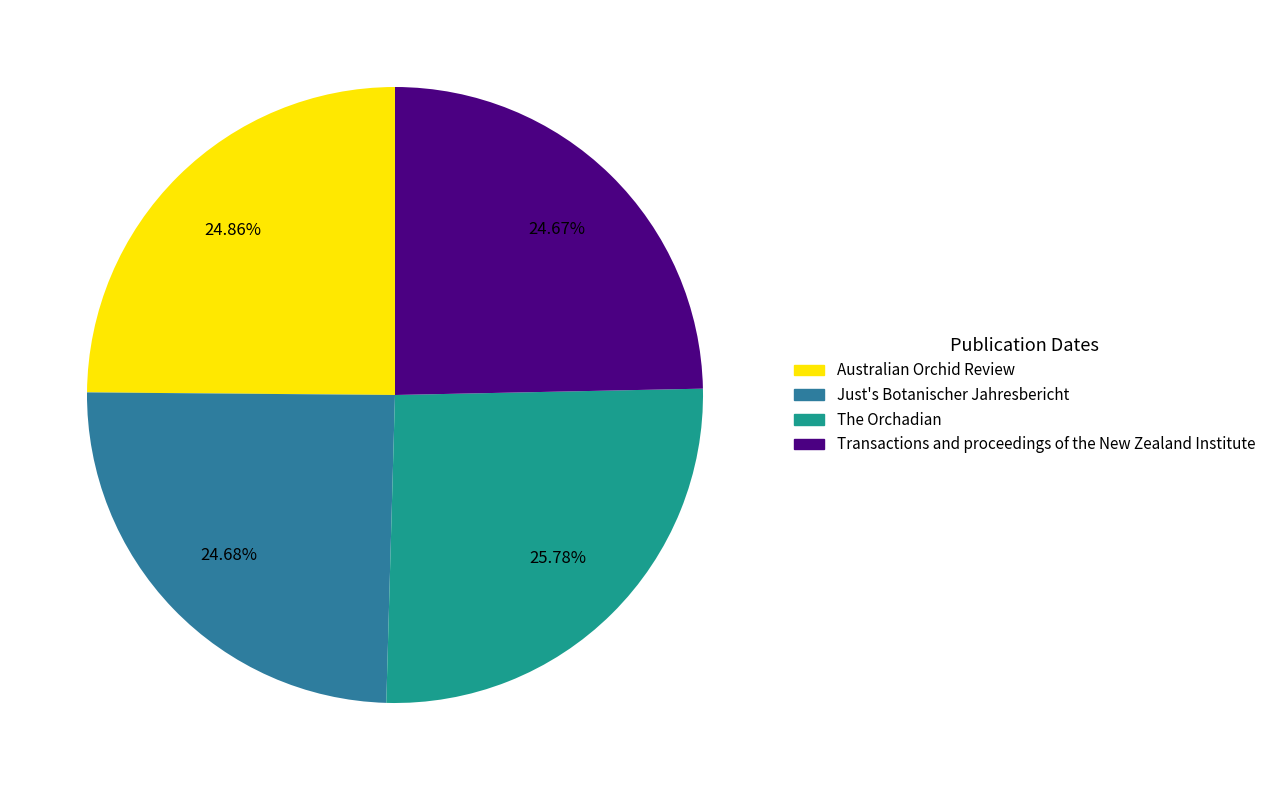

Is Australian Orchid Review the majority of the pie?

No